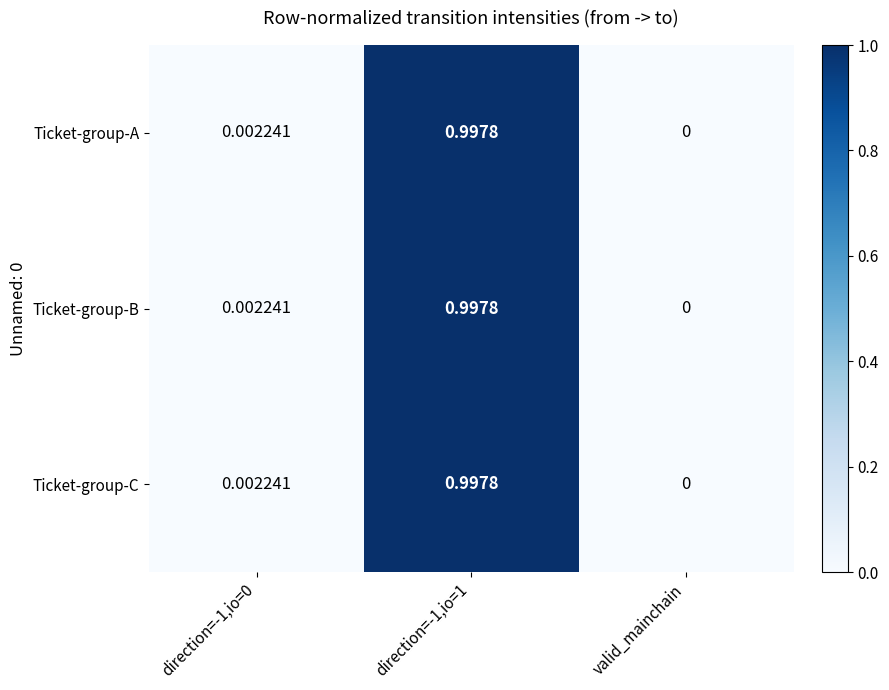

Is the value of Ticket-group-B at direction=-1,io=1 greater than the value of Ticket-group-C at direction=-1,io=0?

Yes